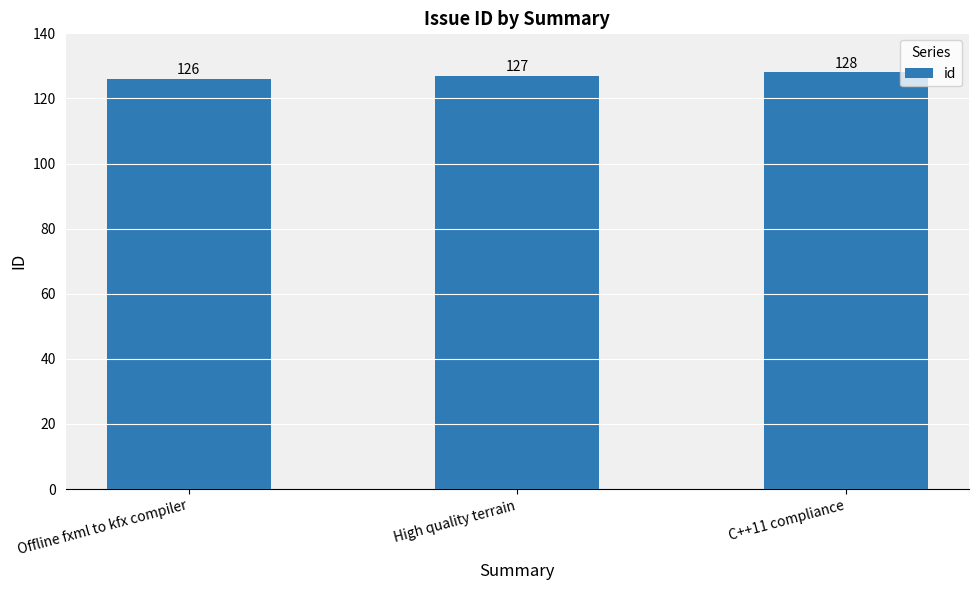

True or false: the data shows 126 at Offline fxml to kfx compiler.

True